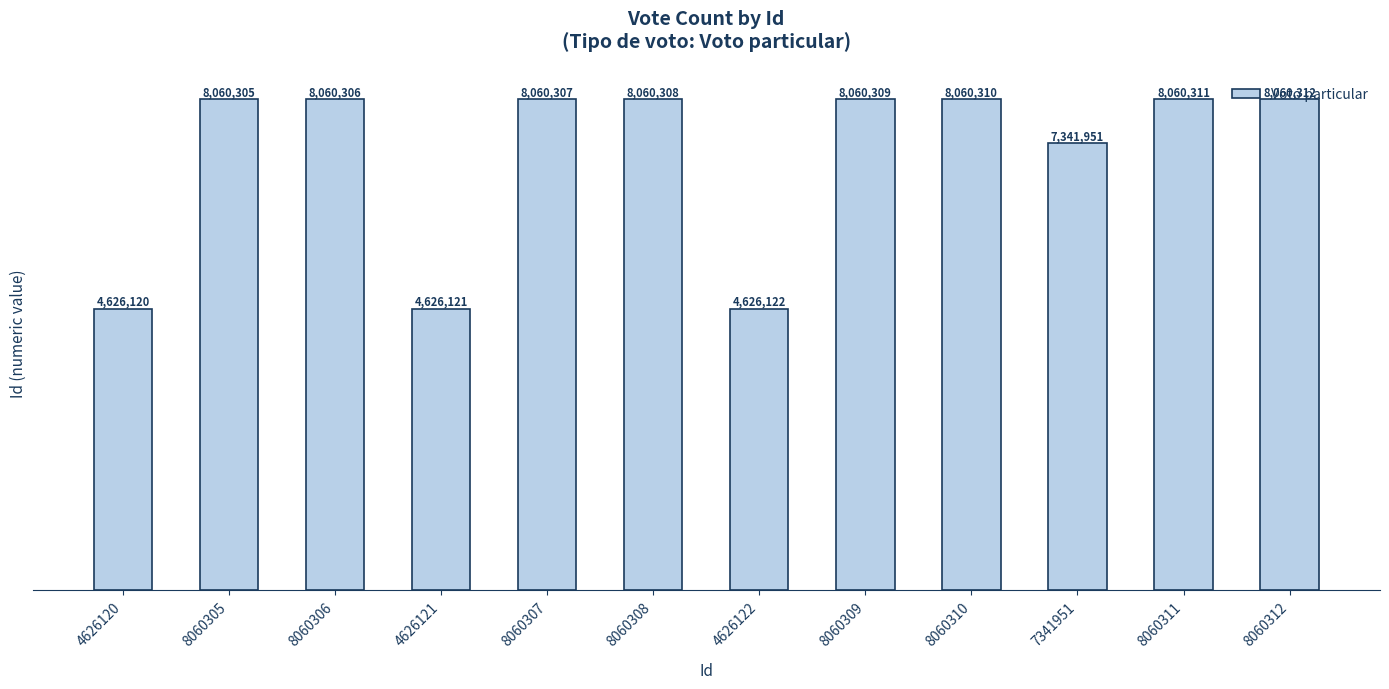

Rank the categories by value from lowest to highest.

4626120, 4626121, 4626122, 7341951, 8060305, 8060306, 8060307, 8060308, 8060309, 8060310, 8060311, 8060312